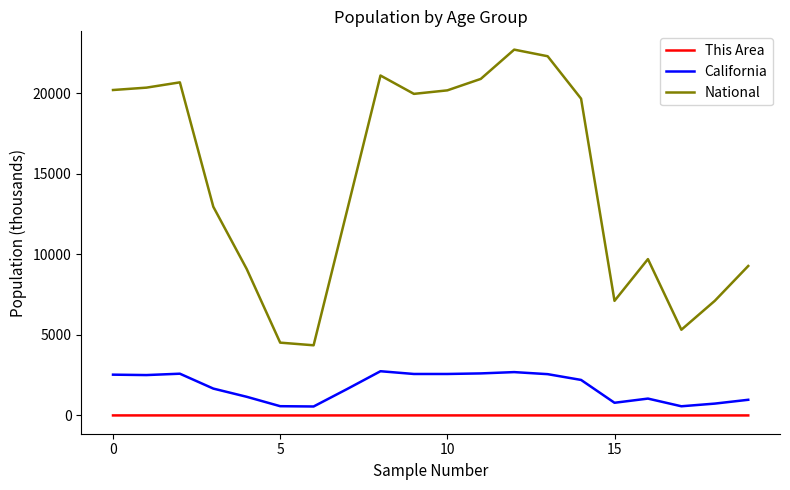

What is the maximum value shown in the chart?

22708.6